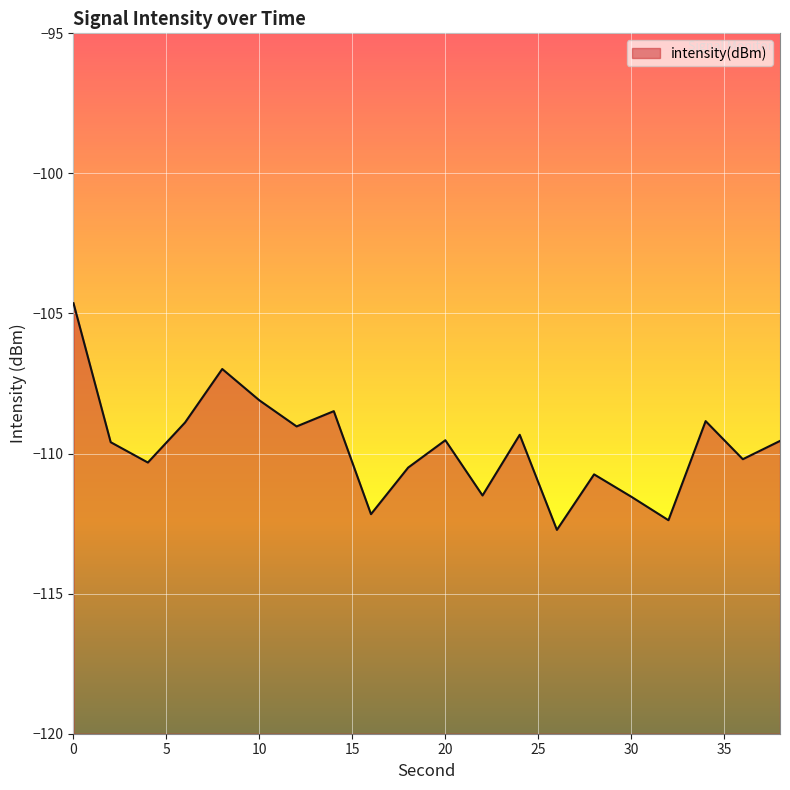

What is the average value?

-109.8